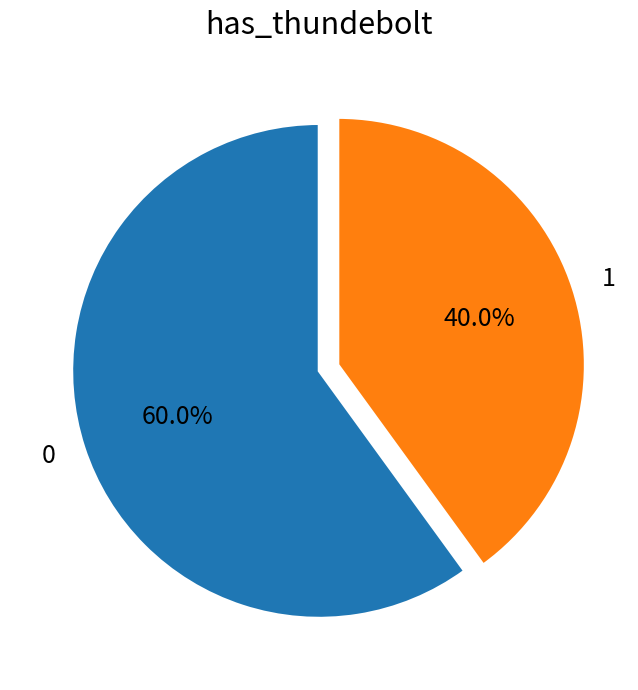

Count the number of slices in the pie.

2